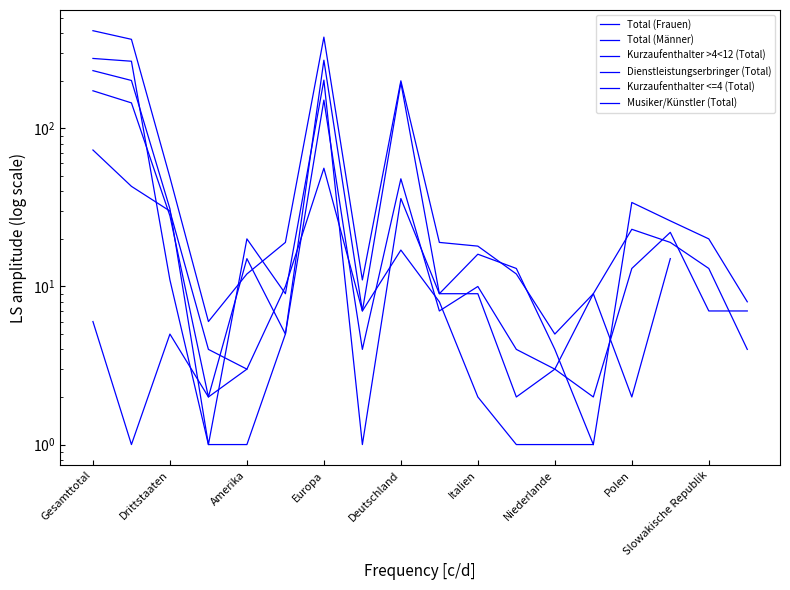

What is the maximum value for Kurzaufenthalter >4<12 (Total)?

232.0